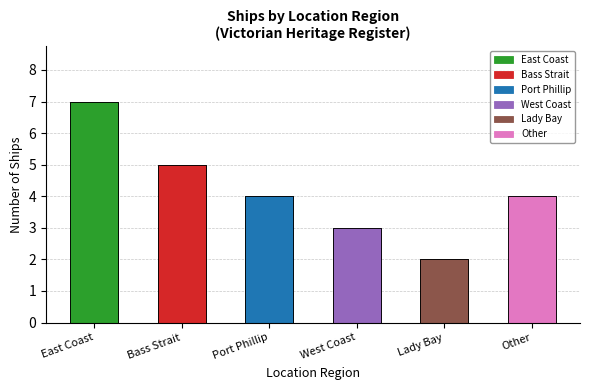

List the labels in order of value, largest first.

East Coast, Bass Strait, Port Phillip, Other, West Coast, Lady Bay